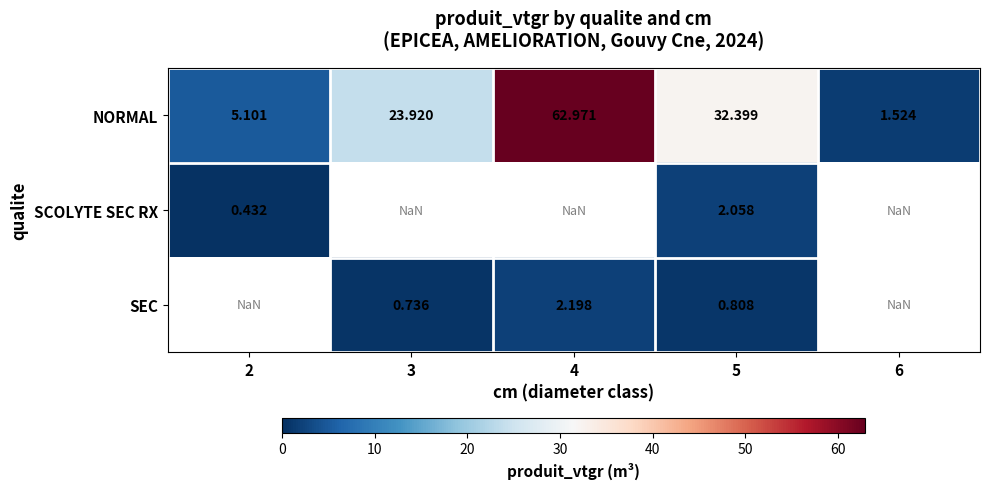

At how many categories does at least one series exceed 39?

1